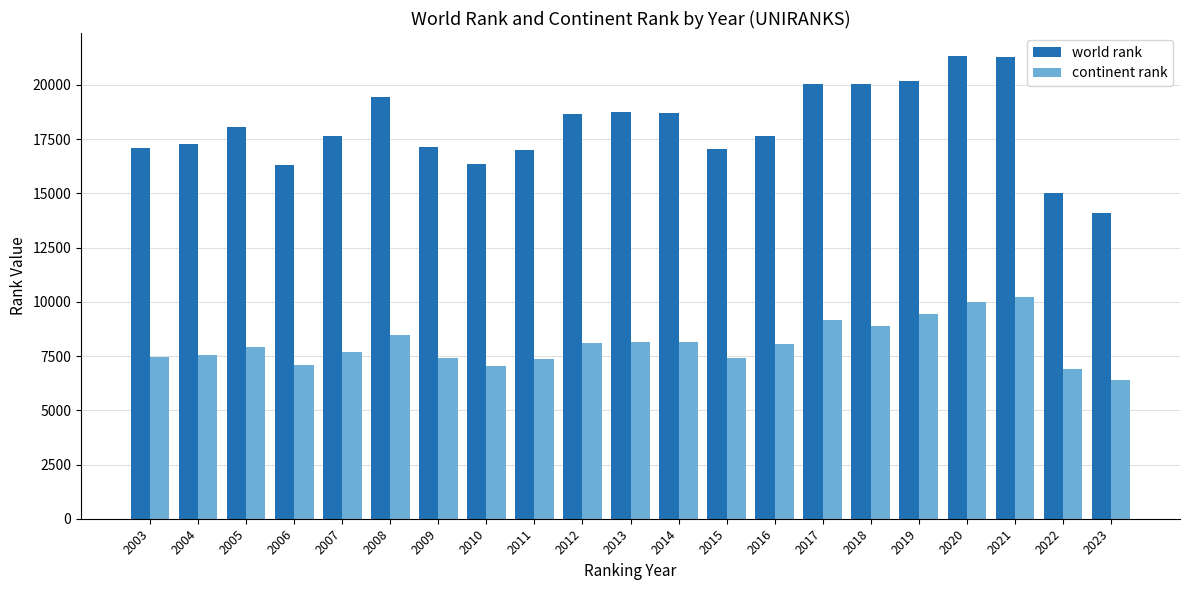

Rank the series at 2019 from lowest to highest value.

continent rank, world rank